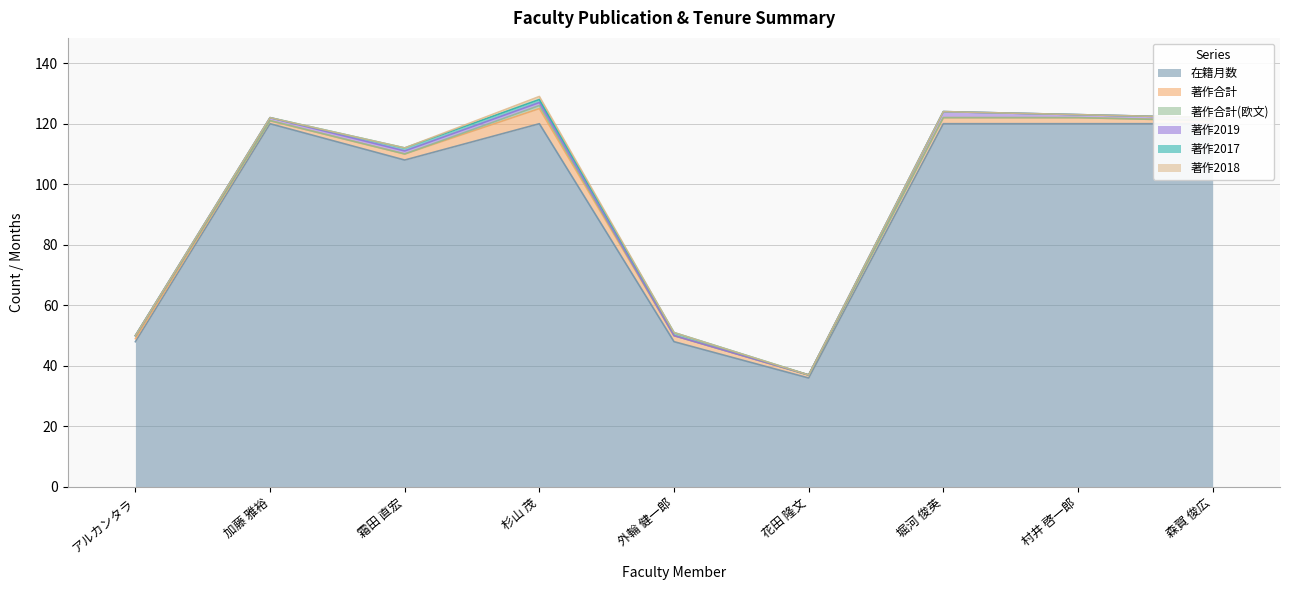

True or false: 著作2019 and 著作2018 cross at least once.

False